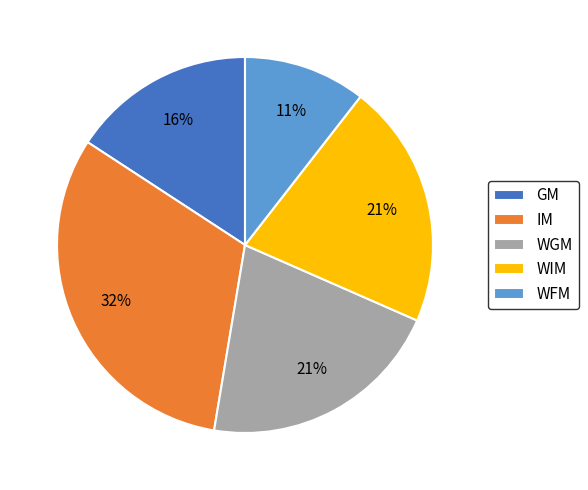

To the nearest percent, what is the combined percentage of WFM and WGM?

32%